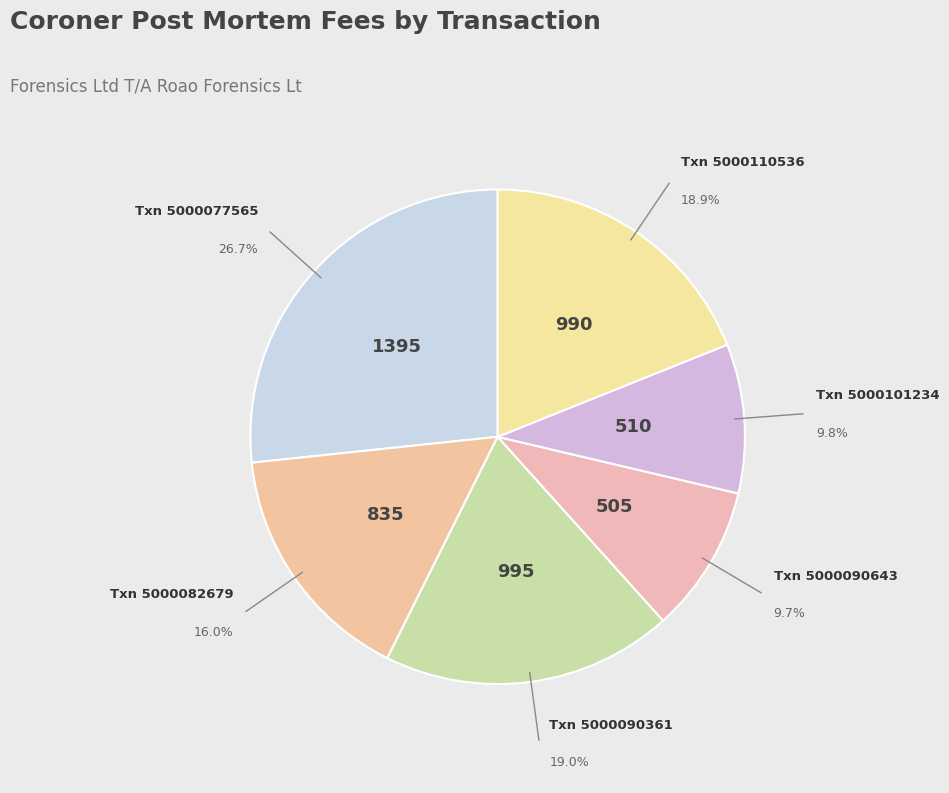

Count the number of slices in the pie.

6